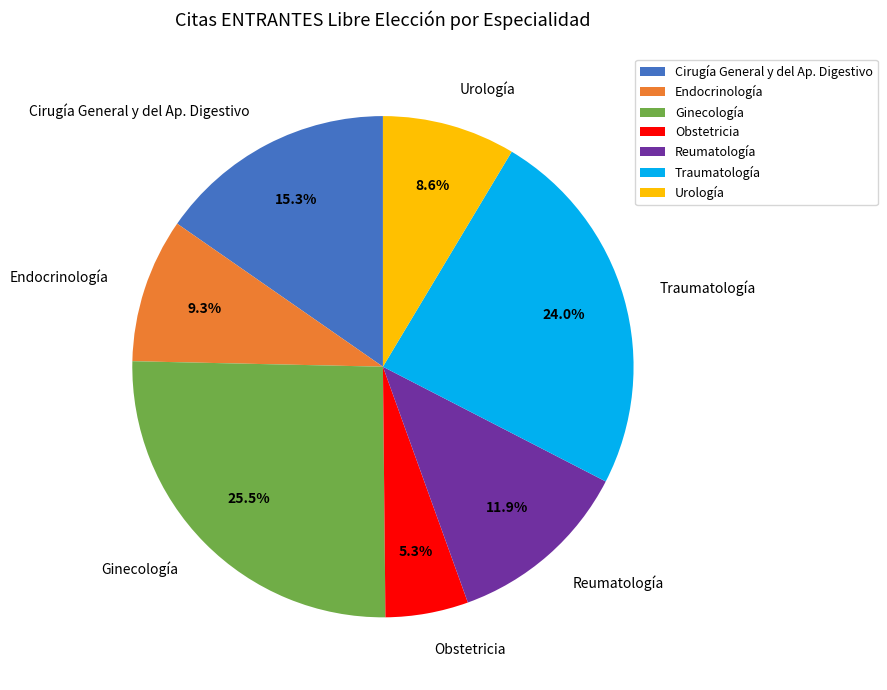

Rank the categories by value from highest to lowest.

Ginecología, Traumatología, Cirugía General y del Ap. Digestivo, Reumatología, Endocrinología, Urología, Obstetricia